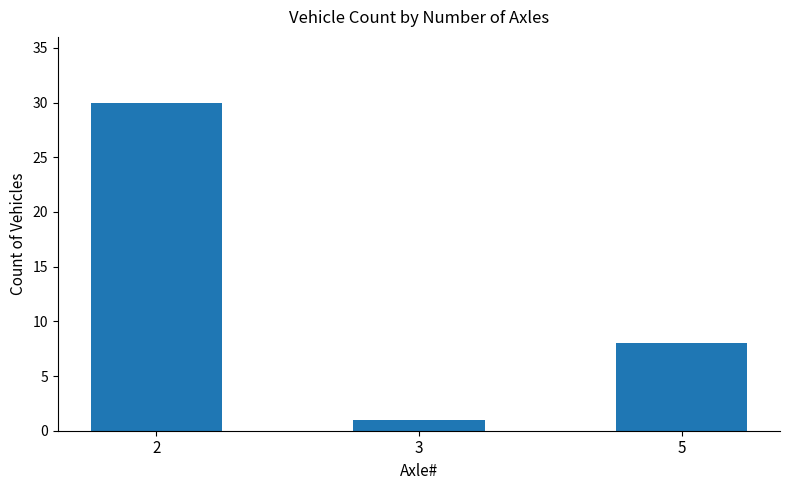

How many data points are less than 8?

1